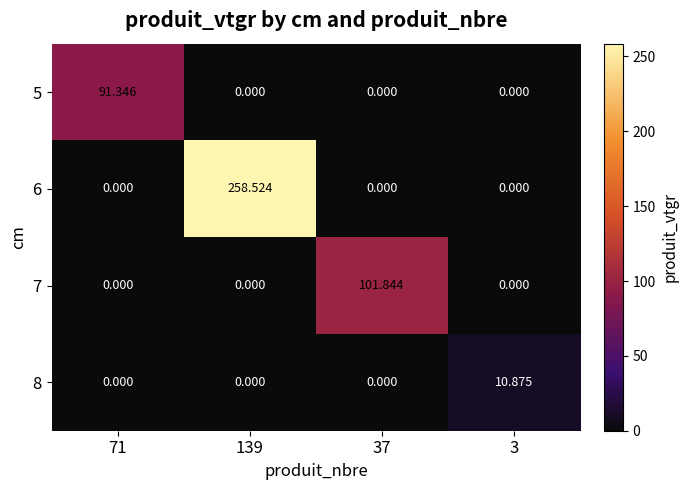

Which series changed the most between 71 and 3?

5